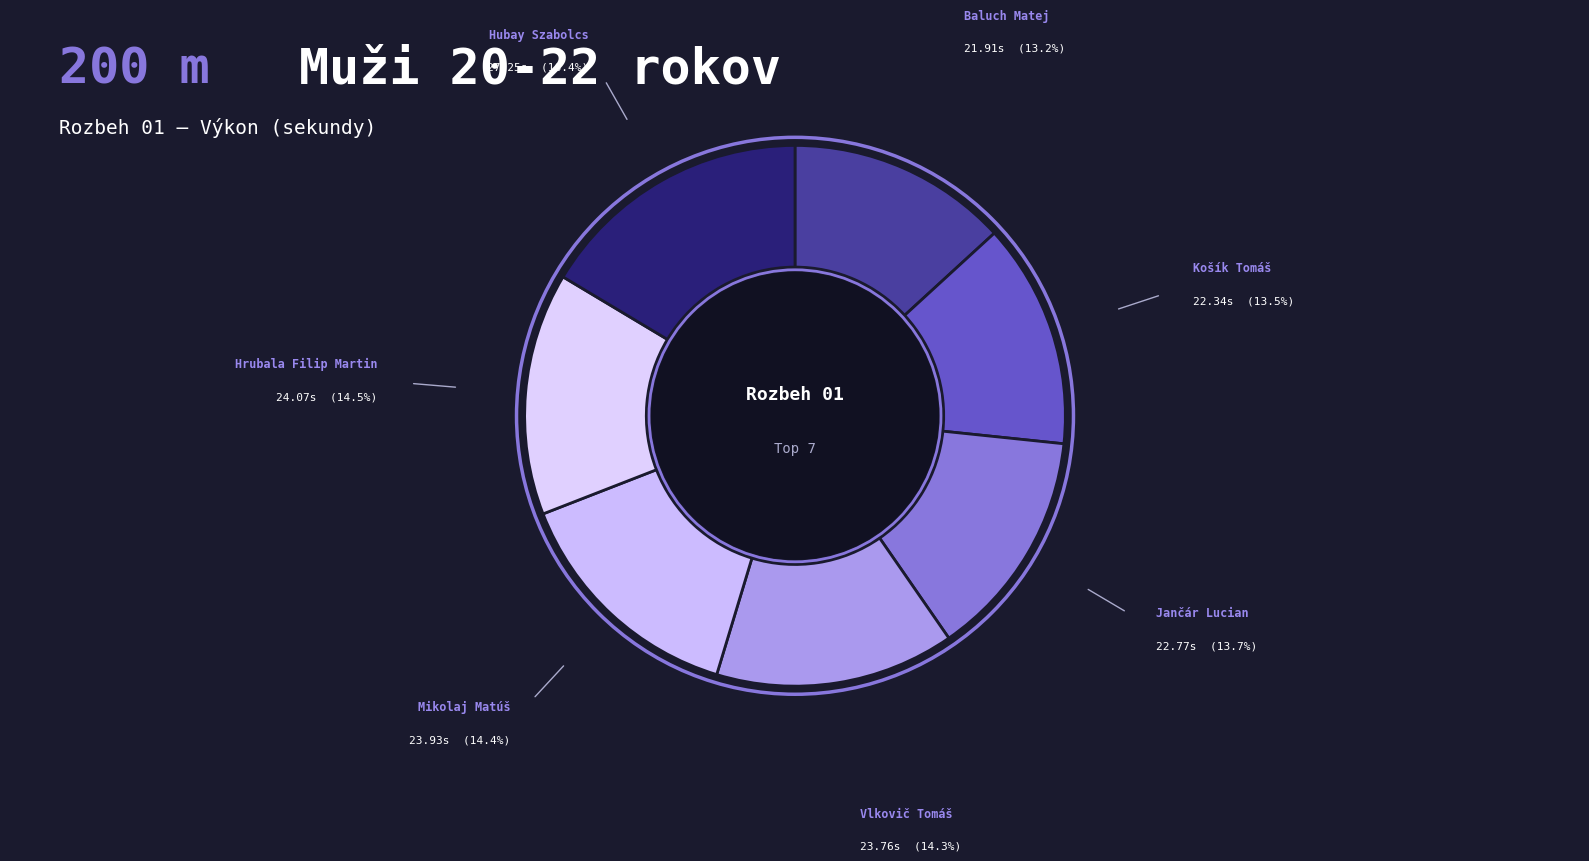

The Košík Tomáš slice represents 28% of the pie. True or false?

False